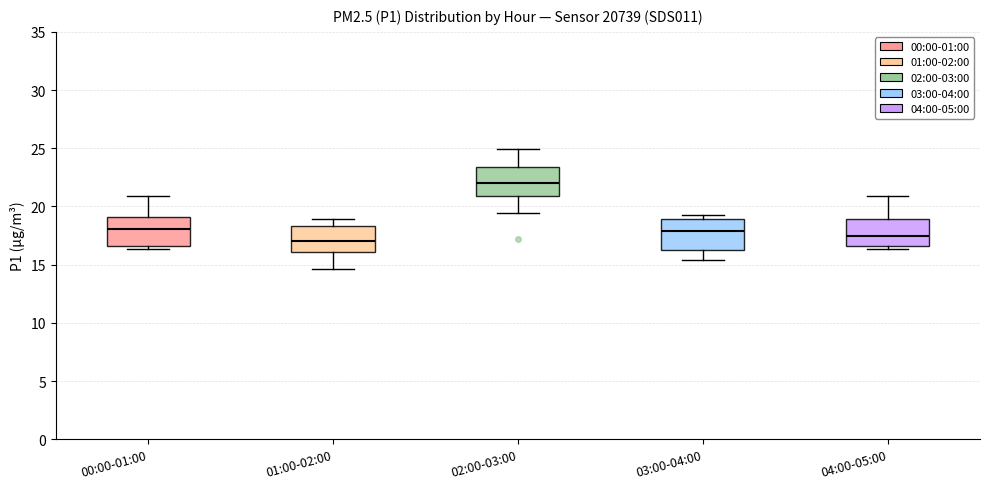

Where does the median line of the box for 00:00-01:00 sit on the y-axis? The values are not printed on the chart, so give them approximately, as read against the axis.

18.0